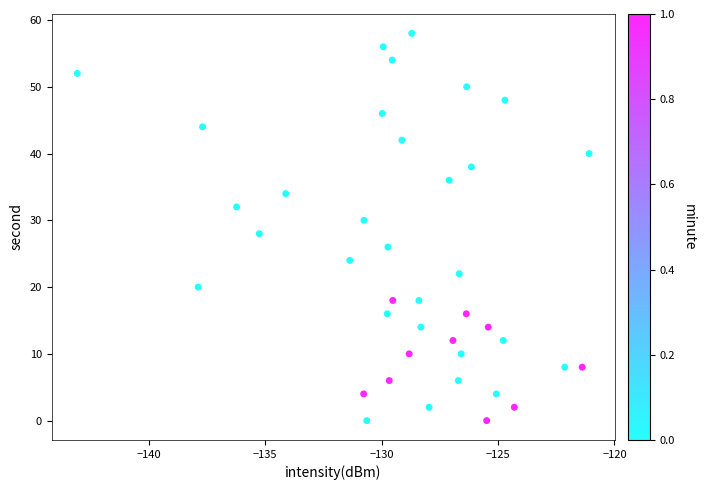

What is the range of Y values (max minus min)?

58